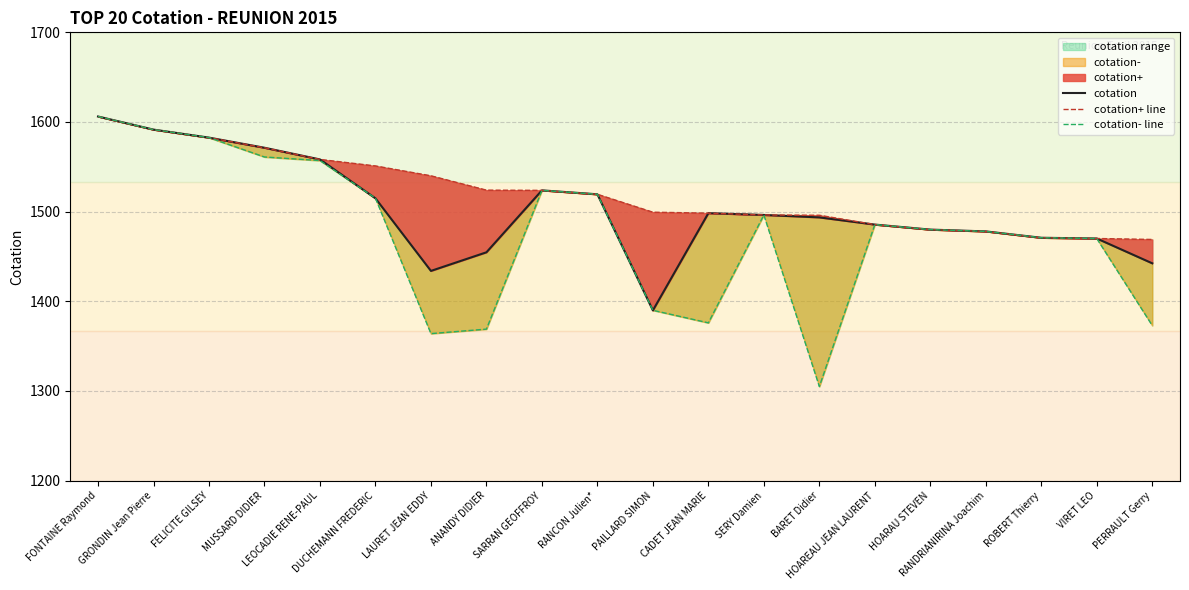

At which category does cotation reach its first local valley?

LAURET JEAN EDDY